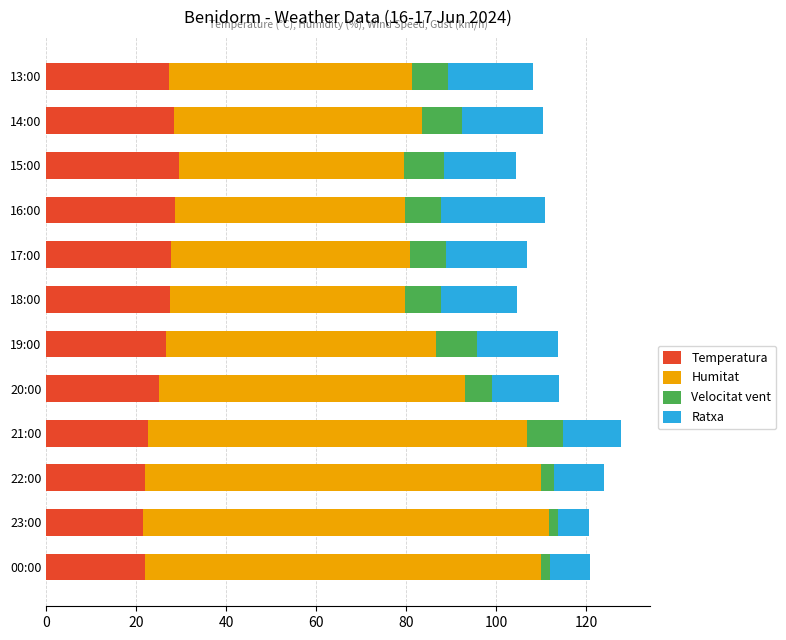

What is the lowest value of the Temperatura series?

21.6